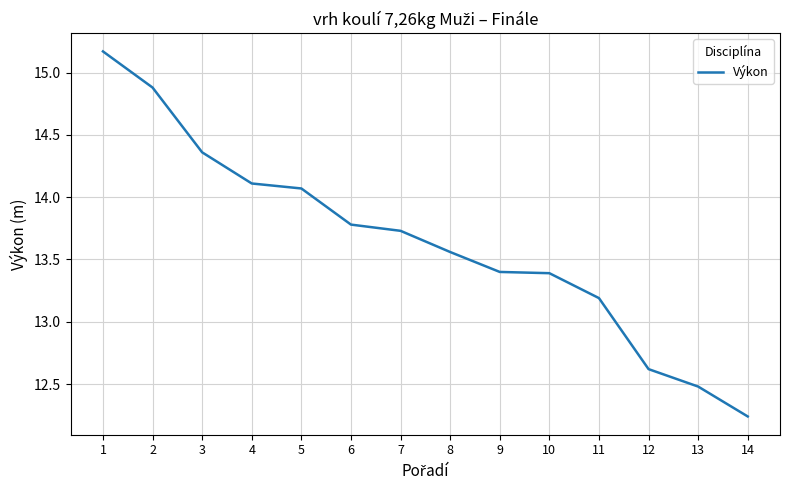

The value at 9 is 18.2. True or false?

False